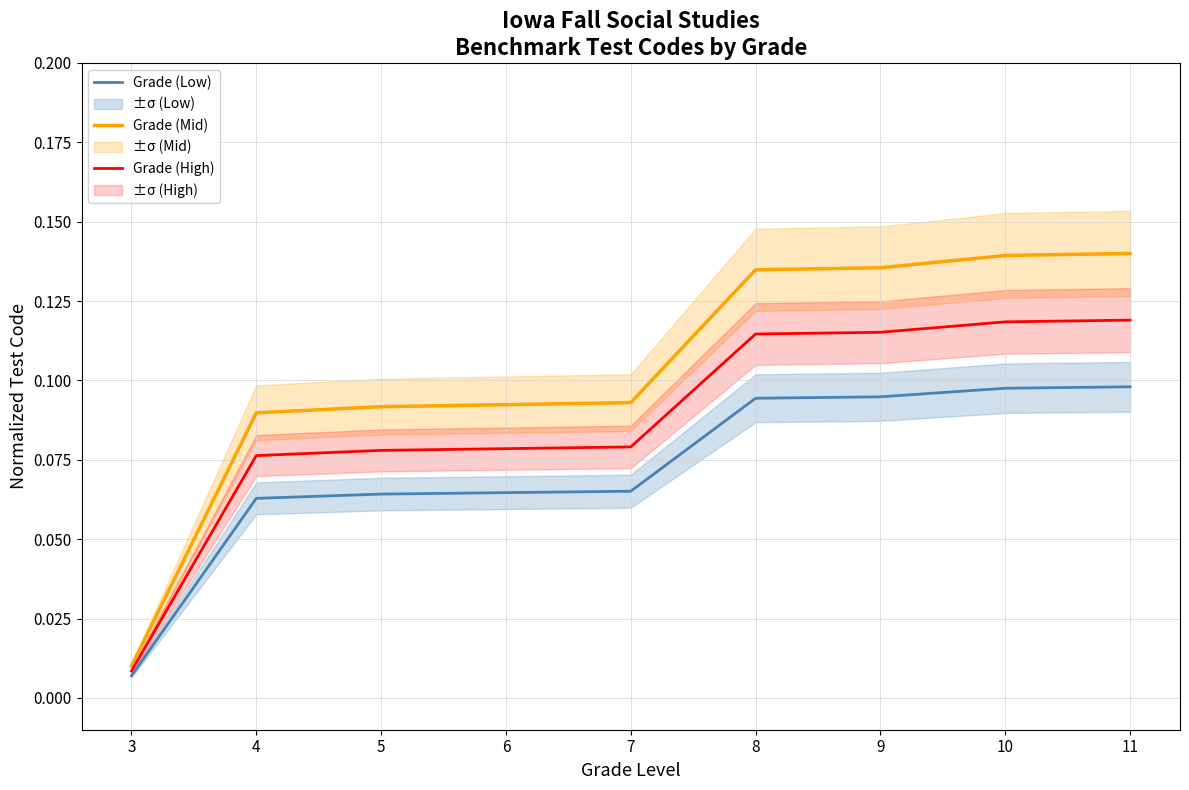

True or false: Grade (Low) has more than 1 interior local peaks.

False